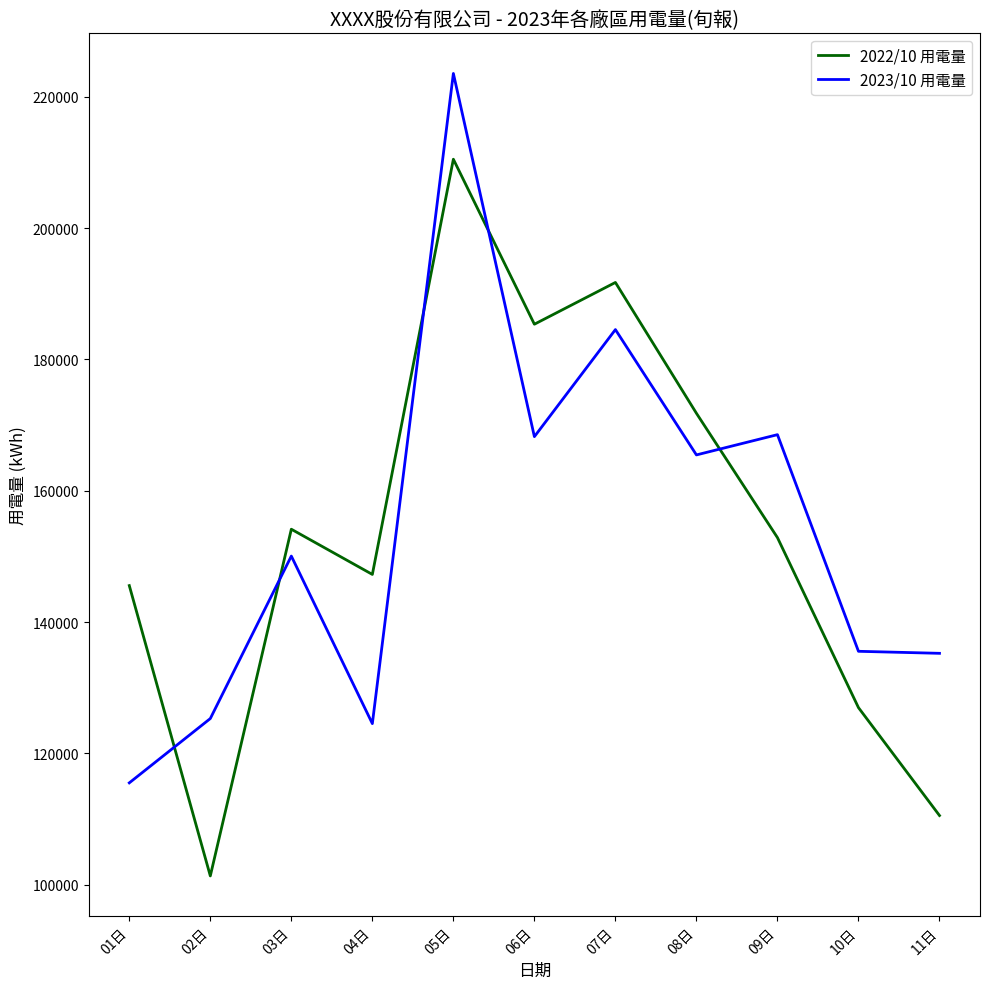

Rank the series by their maximum value, from lowest to highest.

2022/10 用電量, 2023/10 用電量